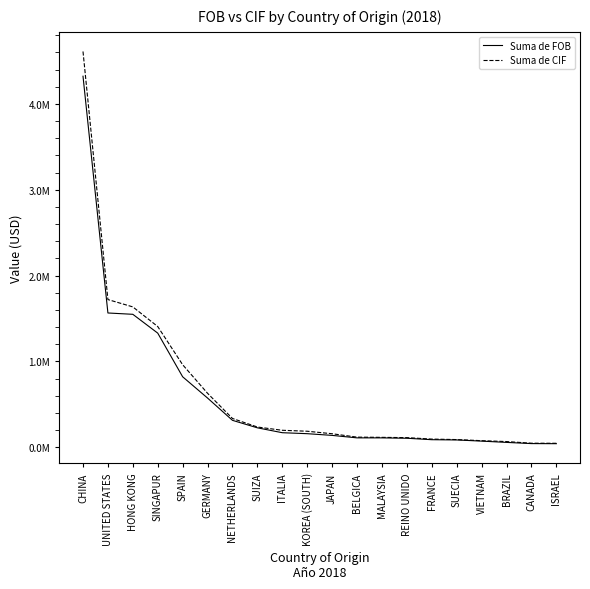

Which has a higher value, MALAYSIA or FRANCE?

MALAYSIA